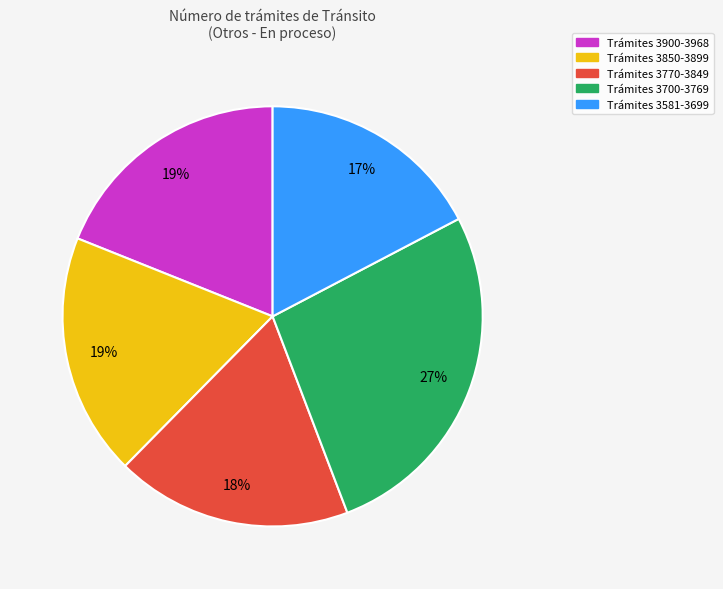

Between Trámites 3581-3699 and Trámites 3770-3849, which is larger?

Trámites 3770-3849